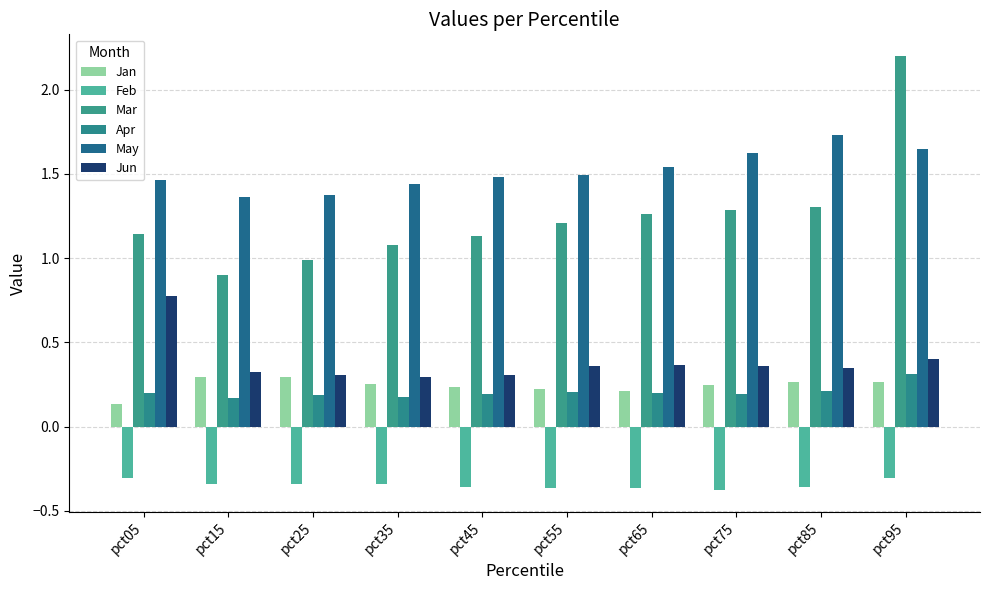

How many distinct data groups are displayed?

6